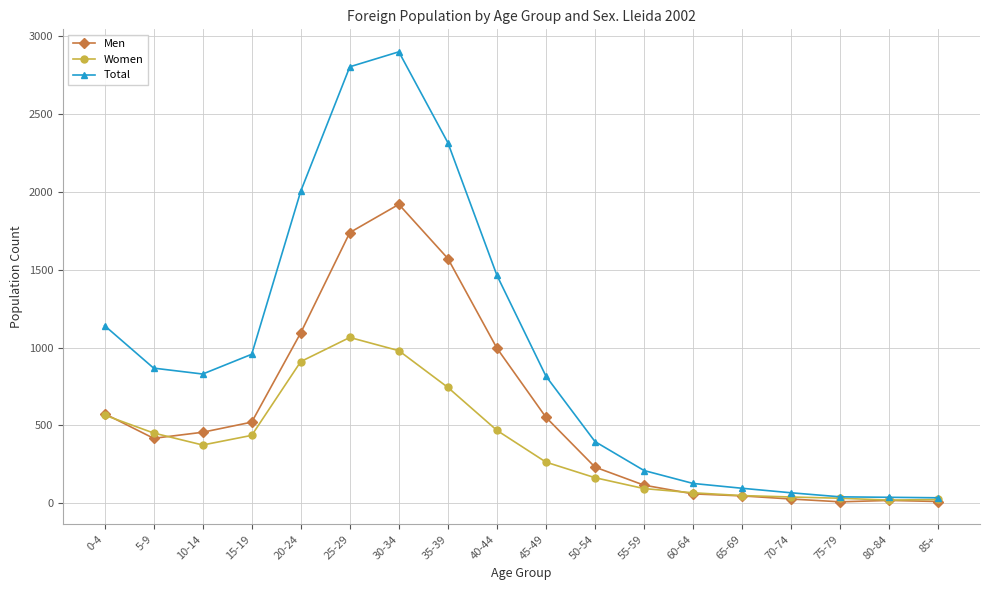

The value of Women at 25-29 is 703. True or false?

False